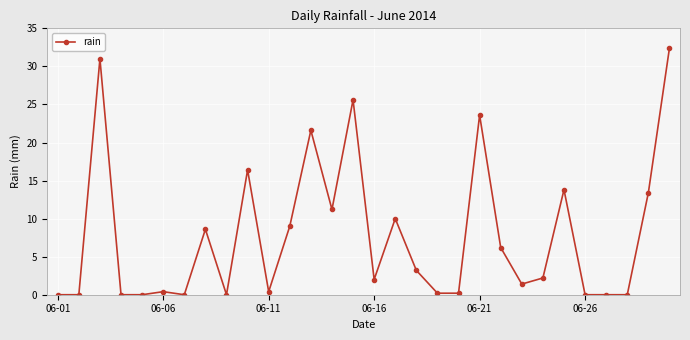

True or false: there are more than 0 points higher than both neighbors.

True